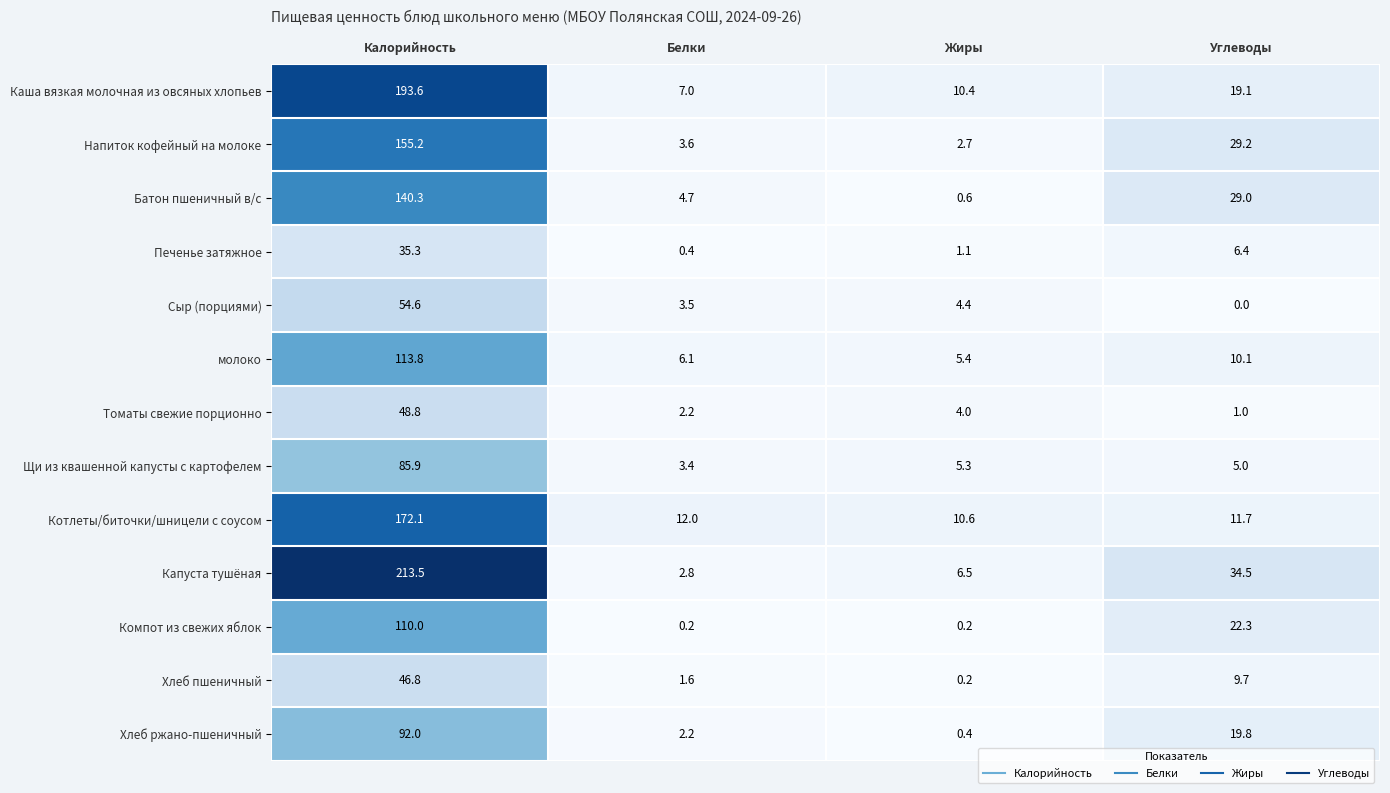

The Хлеб ржано-пшеничный series shows 26.7 at Углеводы. True or false?

False